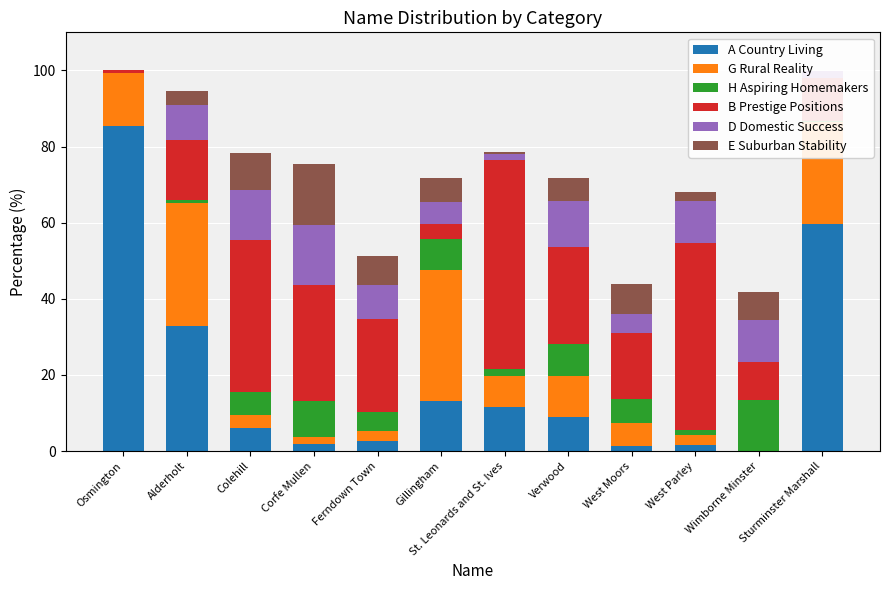

Are the bars horizontal?

No